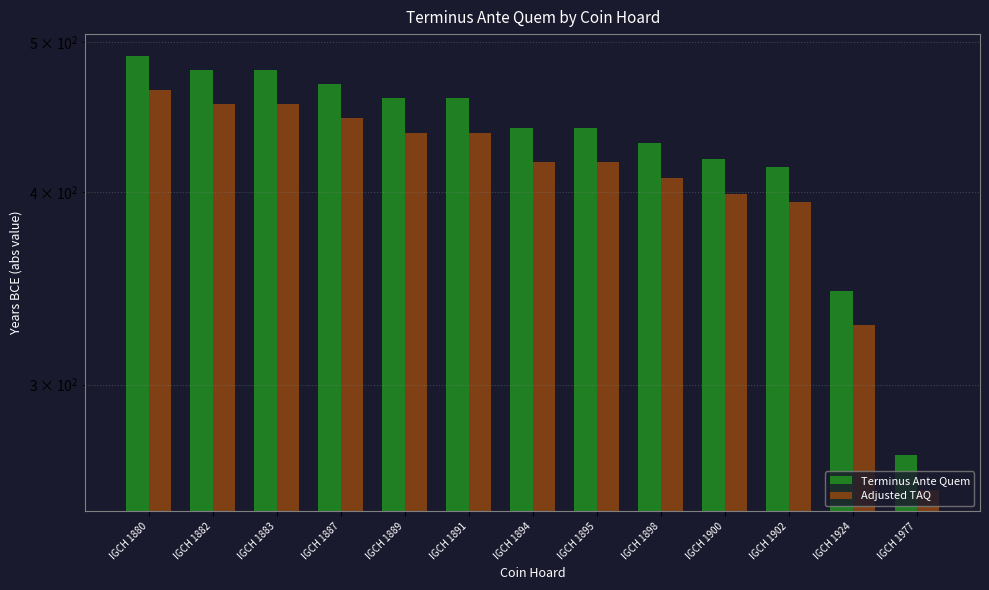

What is the value of the Adjusted TAQ bar at the 13th from the left?

256.5